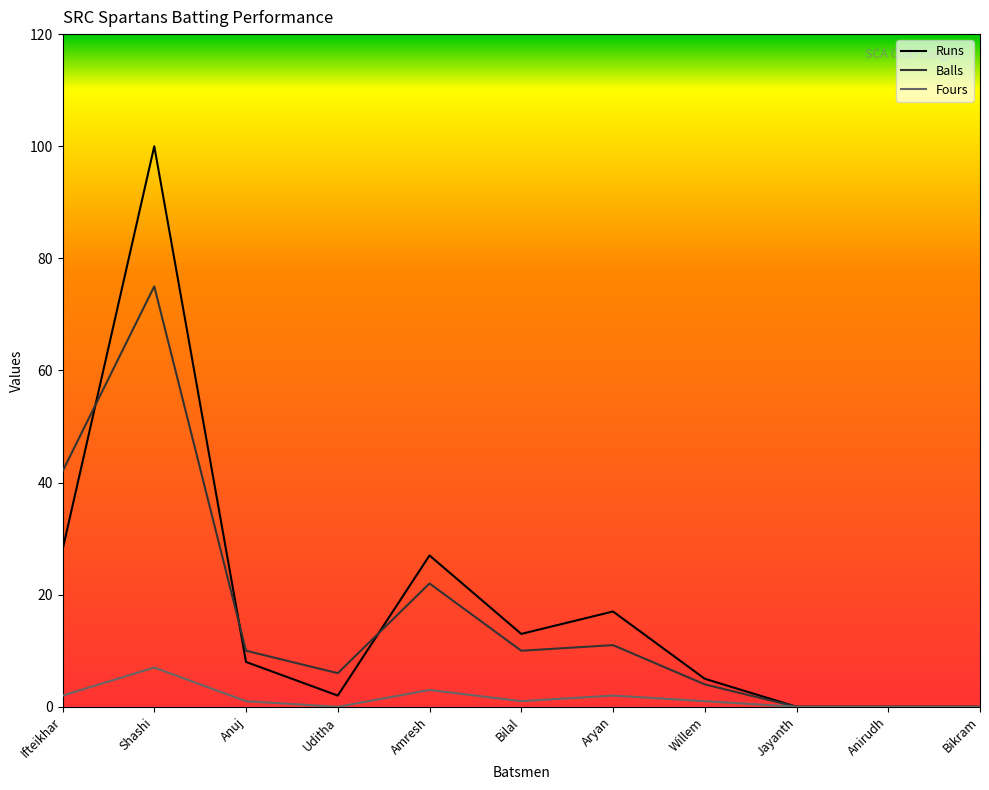

Which series has the largest total across all categories?

Runs